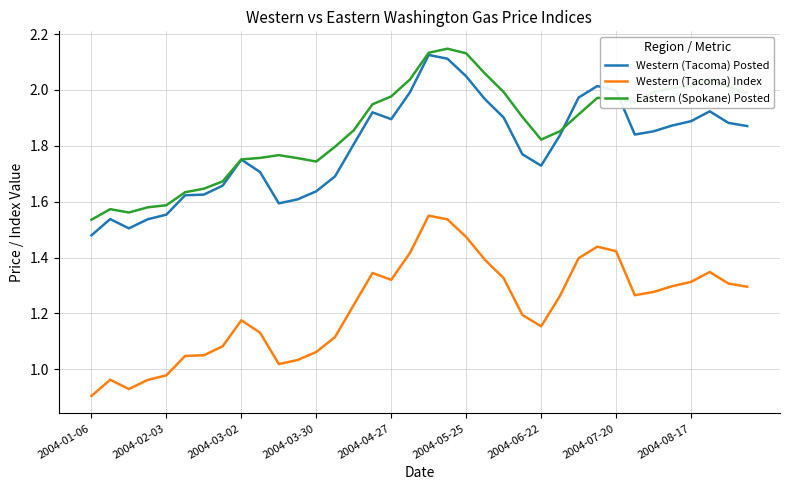

True or false: Western (Tacoma) Index and Western (Tacoma) Posted cross at least once.

False